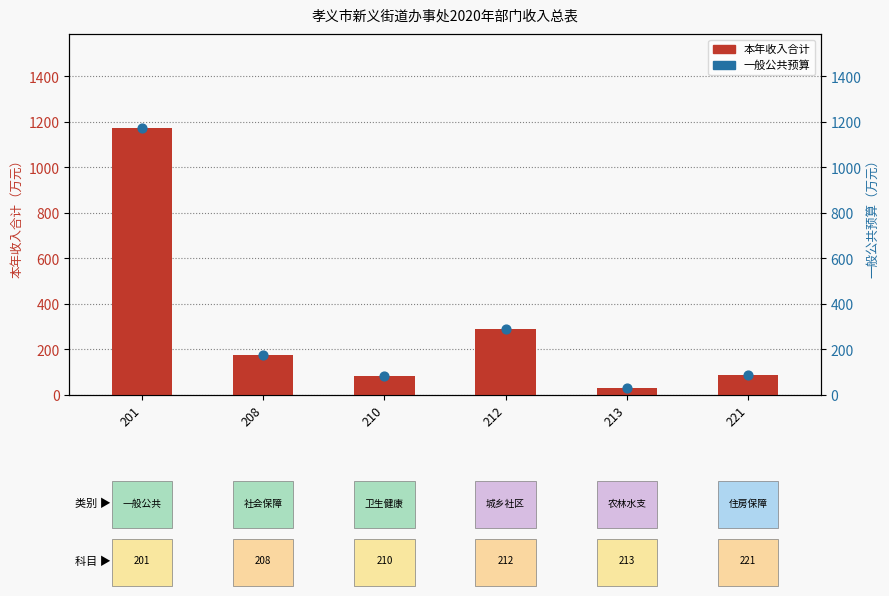

Which series has the widest spread of Y values?

本年收入合计